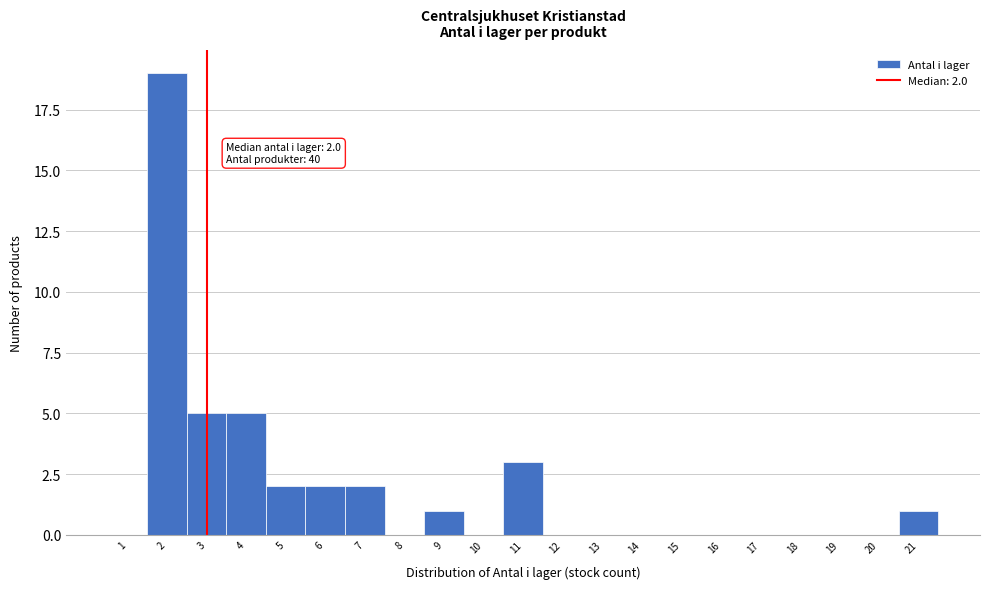

Reading left to right, extract all data points from this chart.

1=0	2=19	3=5	4=5	5=2	6=2	7=2	8=0	9=1	10=0	11=3	12=0	13=0	14=0	15=0	16=0	17=0	18=0	19=0	20=0	21=1